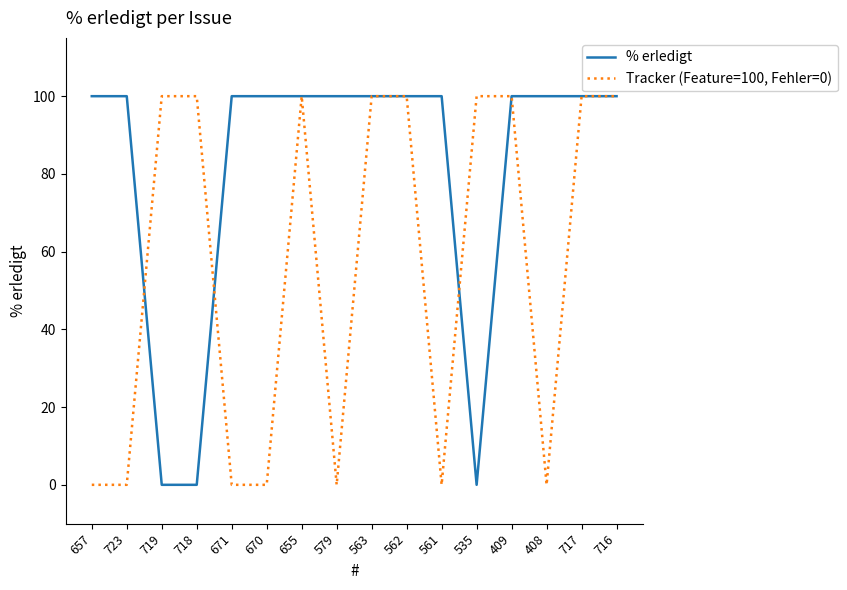

Reading left to right, what are all the values shown in this chart?

% erledigt: 657=100	723=100	719=0	718=0	671=100	670=100	655=100	579=100	563=100	562=100	561=100	535=0	409=100	408=100	717=100	716=100
Tracker (Feature=100, Fehler=0): 657=0	723=0	719=100	718=100	671=0	670=0	655=100	579=0	563=100	562=100	561=0	535=100	409=100	408=0	717=100	716=100